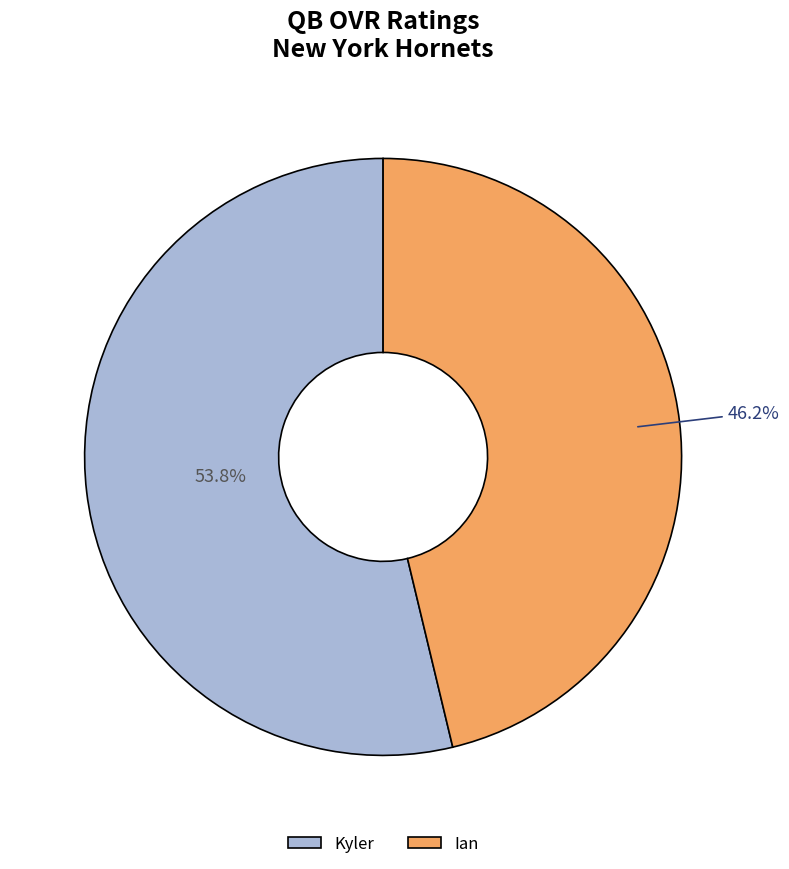

To the nearest percent, what is the combined percentage of Ian and Kyler?

100%